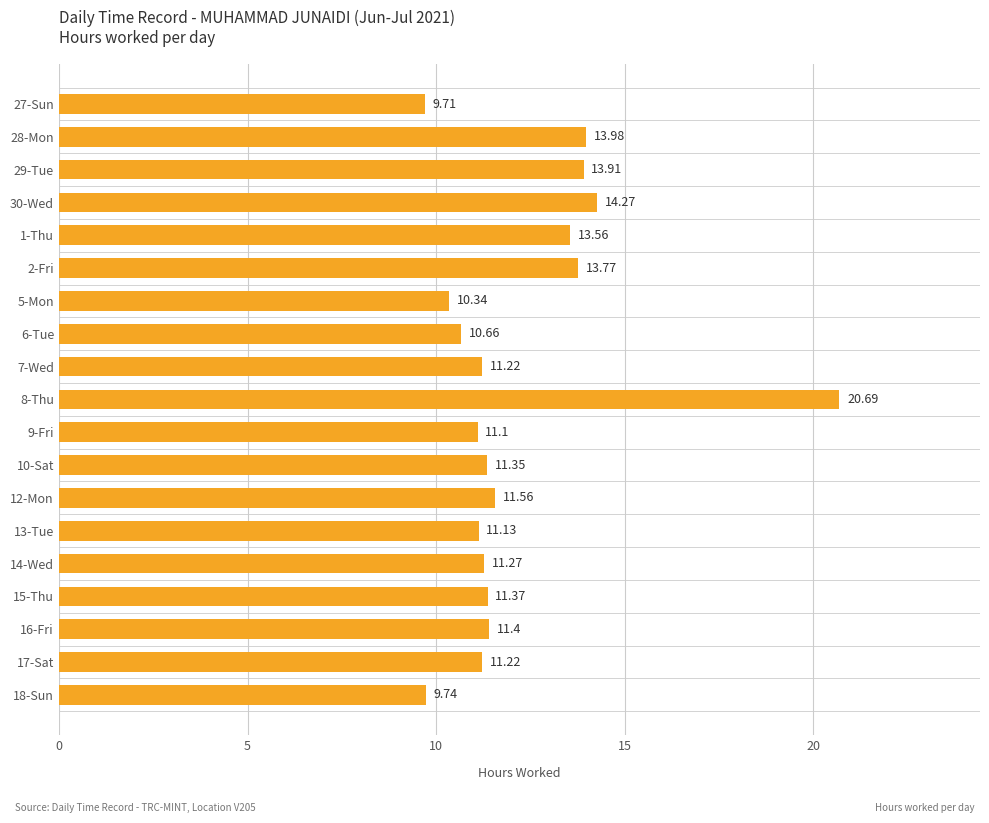

Approximately how many times larger is the value at 18-Sun compared to 16-Fri?

0.9